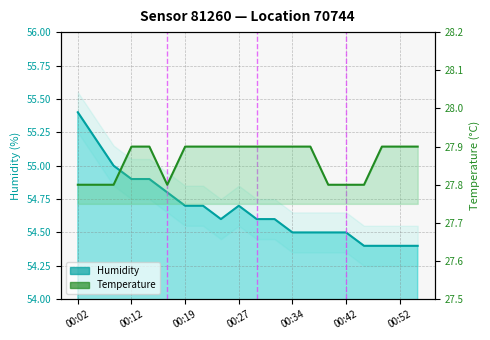

How many data points does each series have?

20